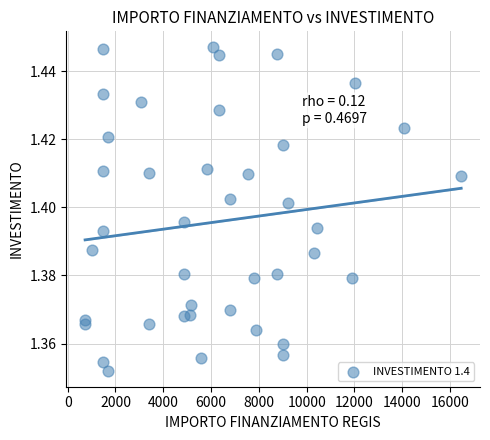

What is the range of X values (max minus min)?

15735.0